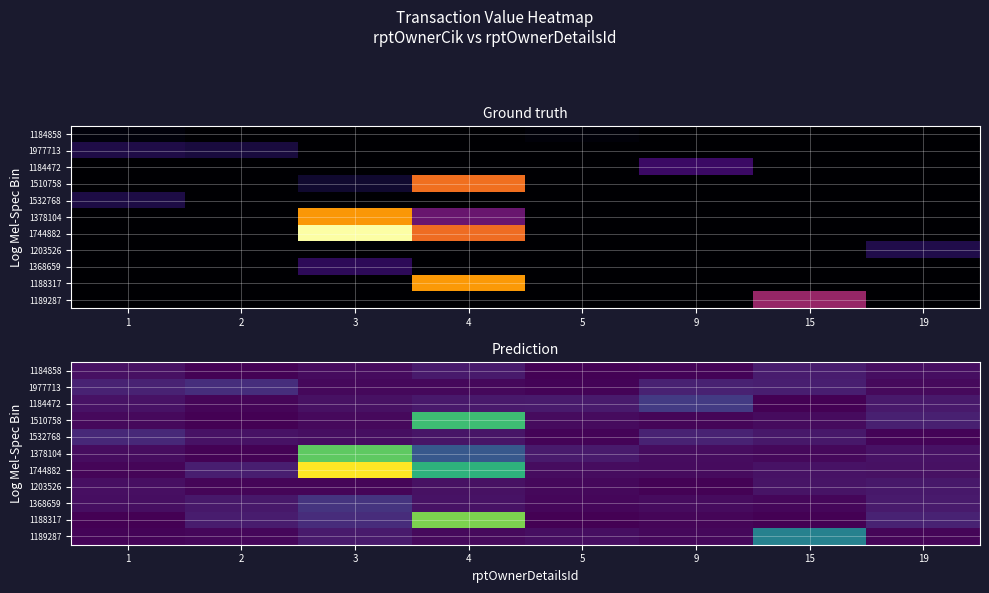

What is the total value across all series at 1?

4178306.0